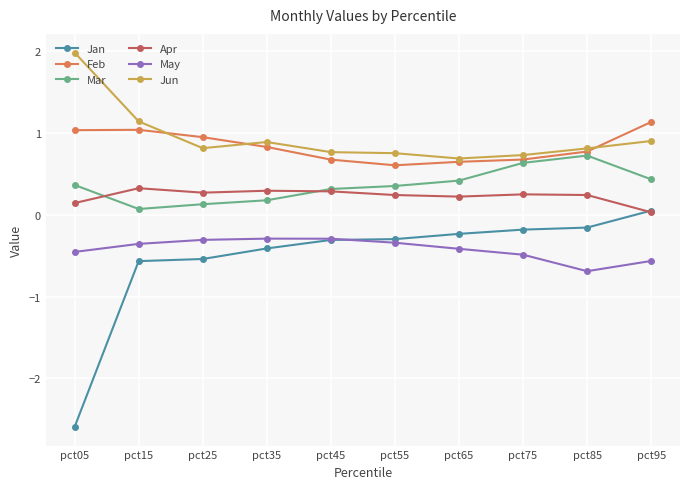

How many values in Jan are above zero?

1